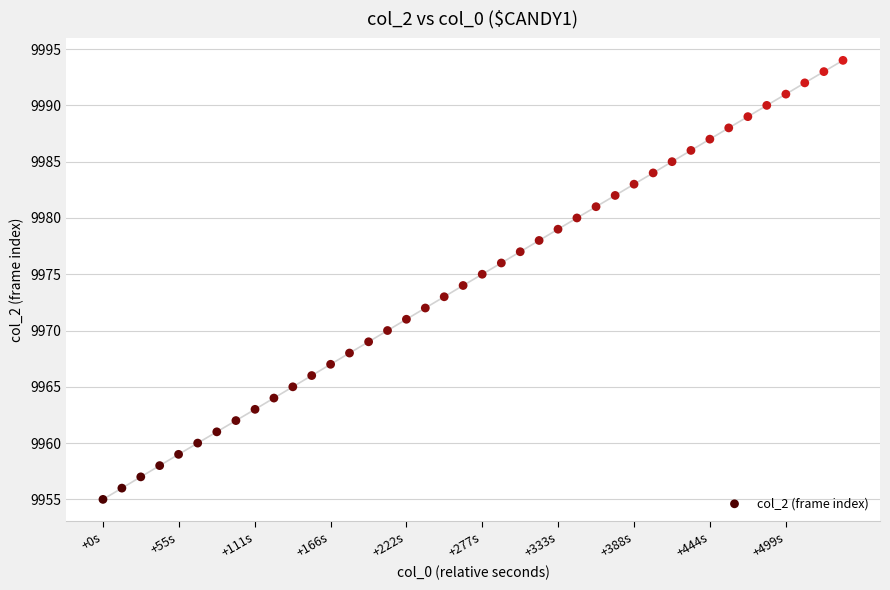

What is the range of Y values (max minus min)?

39